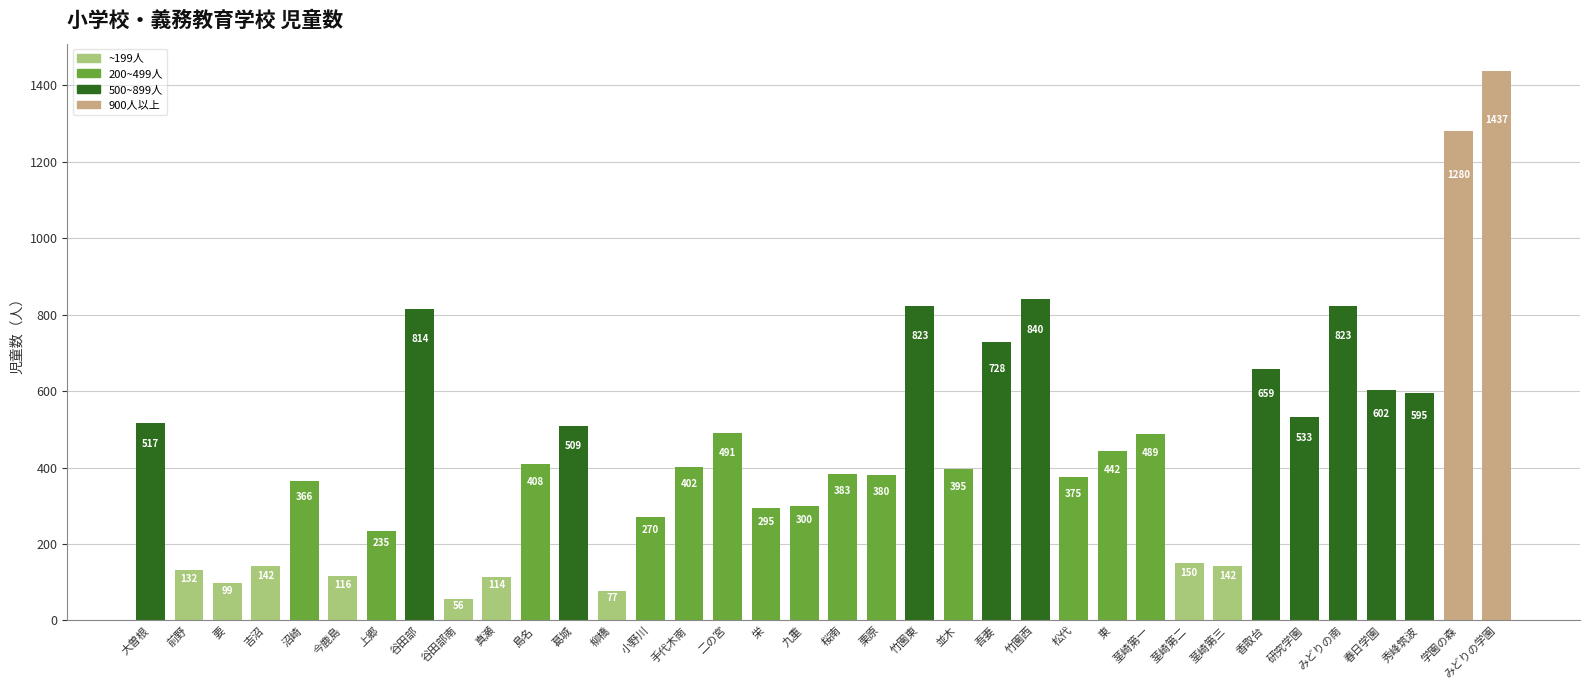

Is it true that the value at 大曽根 is 199?

False